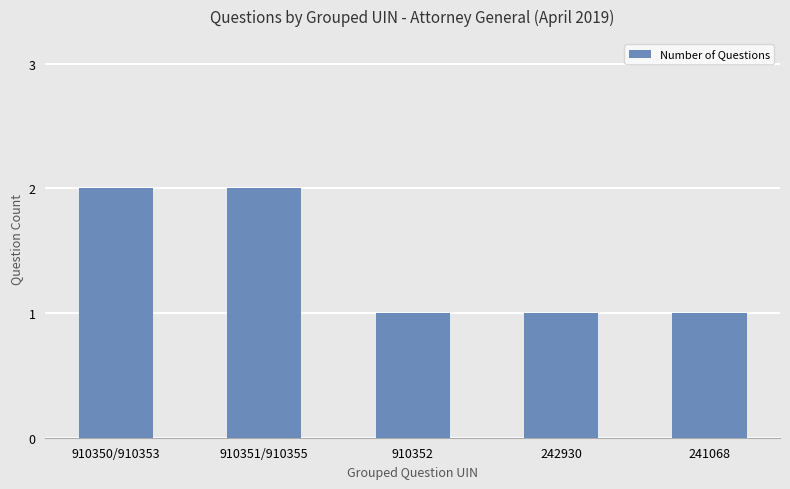

True or false: the data shows 0 at 242930.

False